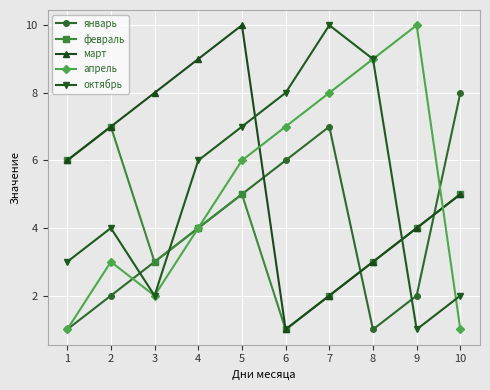

True or false: октябрь has more than 0 points higher than both neighbors.

True